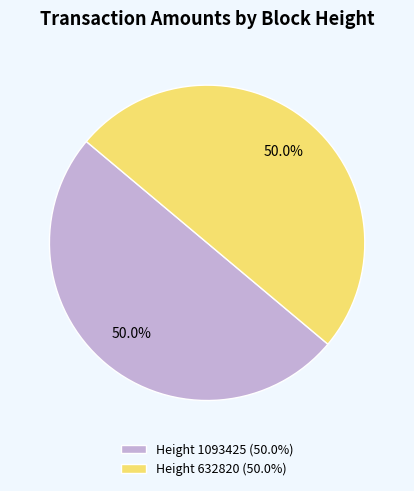

Approximately how many times larger is the value at Height 1093425 compared to Height 632820?

1.0